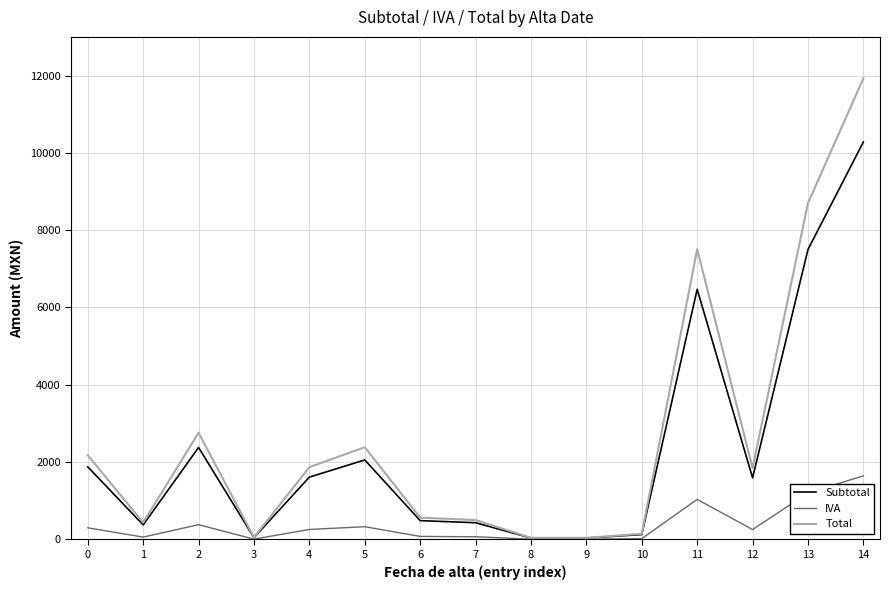

Rank the series by their average value, from lowest to highest.

IVA, Subtotal, Total